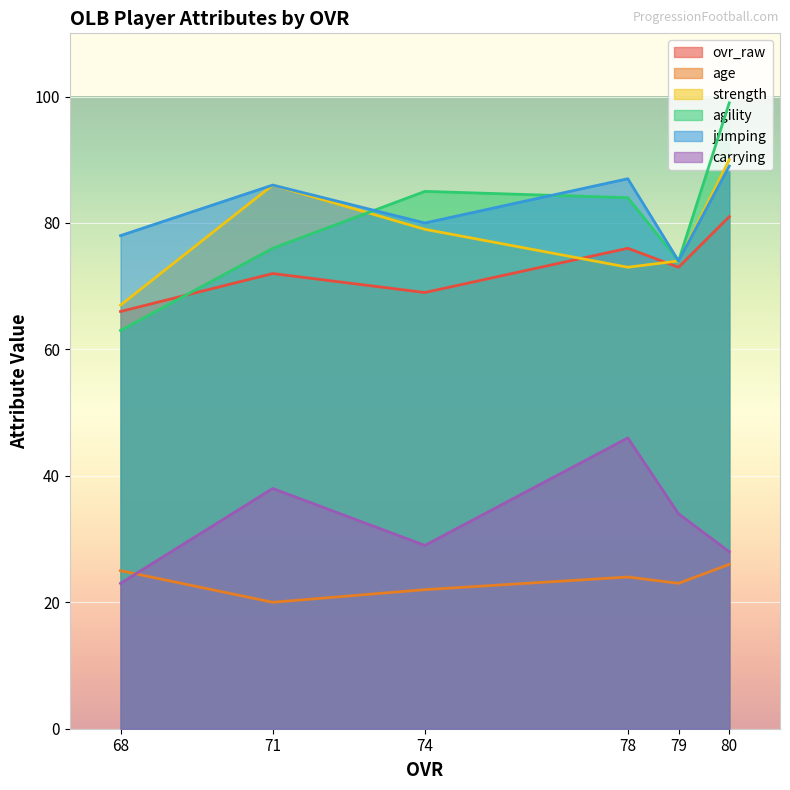

At which label does ovr_raw reach its peak?

80